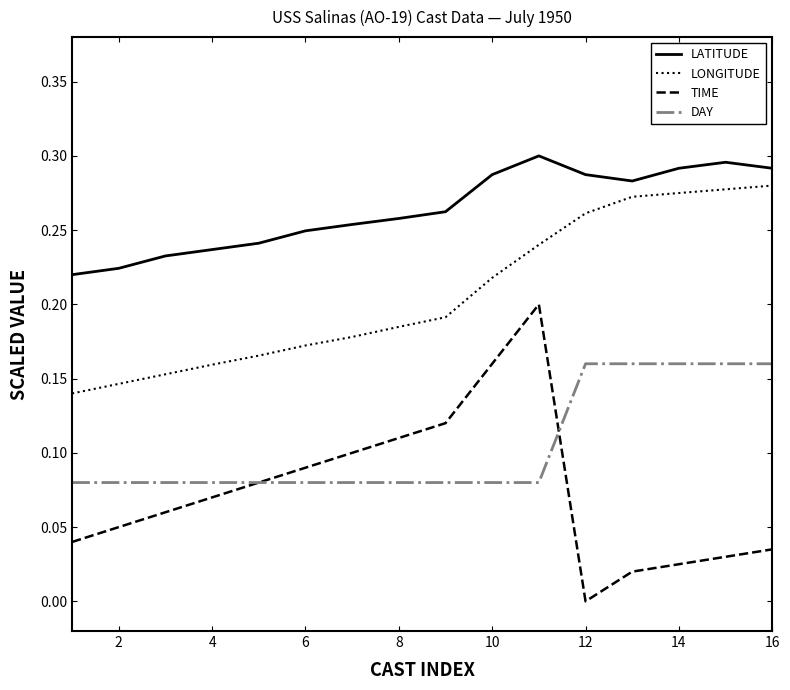

True or false: DAY and LONGITUDE cross at least once.

False